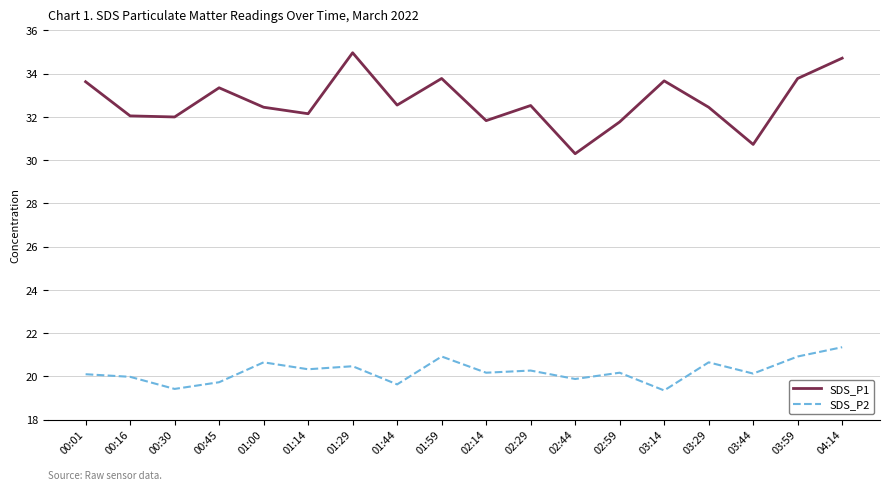

What position from the left is 01:00?

5